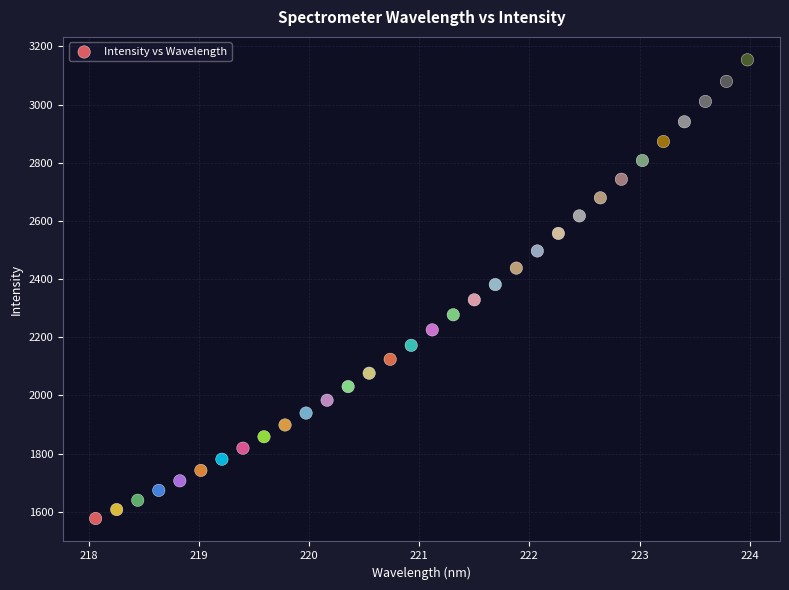

What is the range of Y values (max minus min)?

1577.5